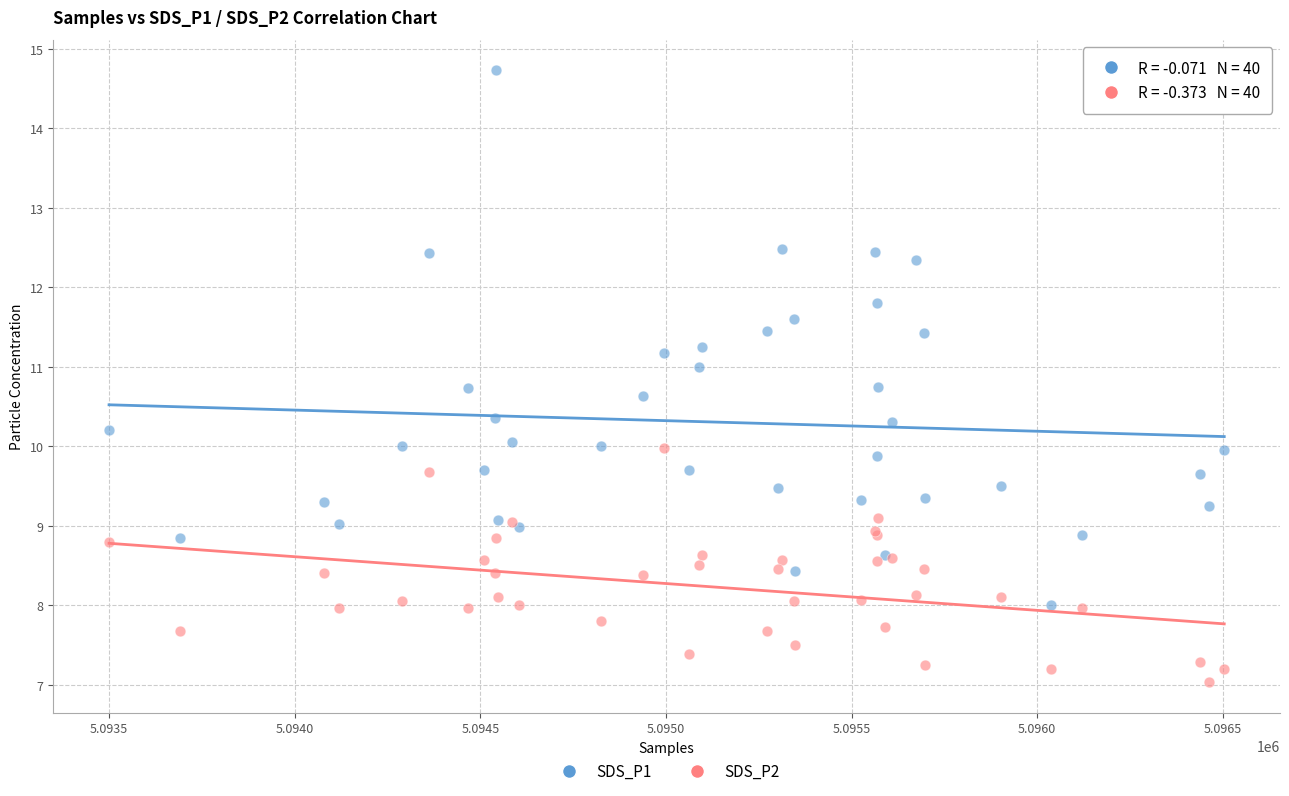

What are all the series names shown in the legend?

SDS_P1, SDS_P2